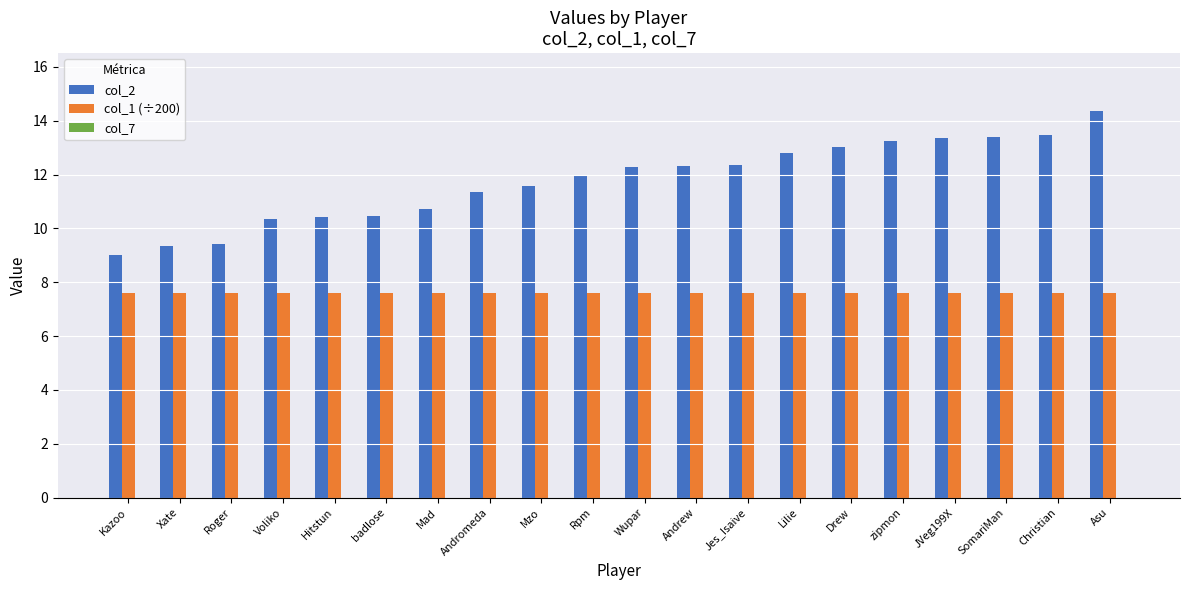

How many bars are there in total?

40